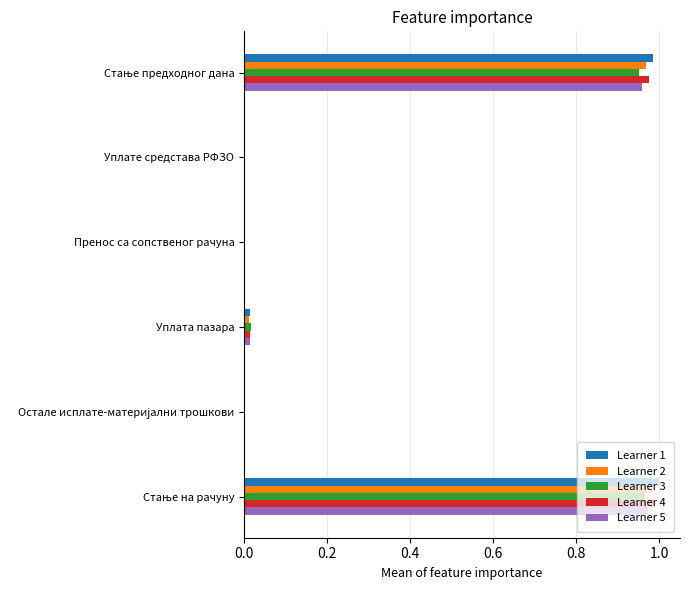

True or false: Learner 5 has a value of 0.0 at Уплате средстава РФЗО.

True